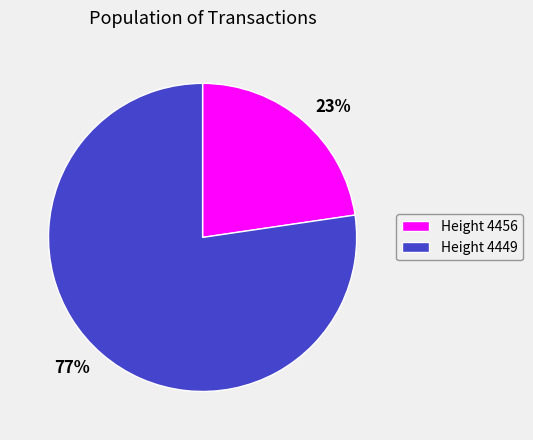

Is there any slice that represents more than half of the pie?

Yes